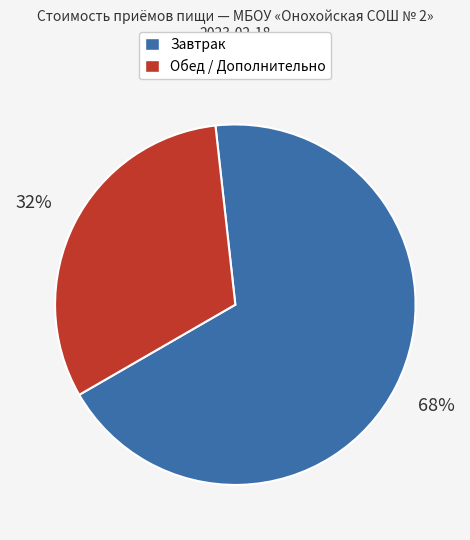

Is there any slice that represents more than half of the pie?

Yes